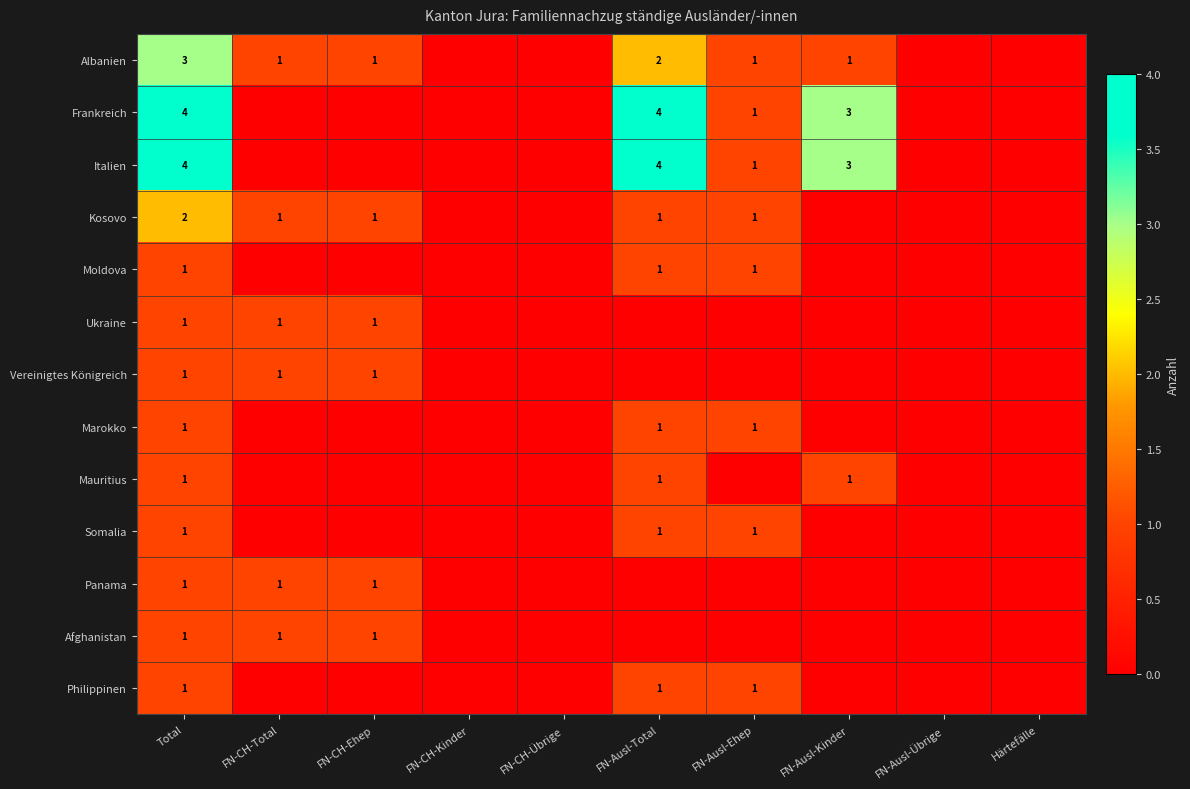

Is the value of Italien at Total greater than the value of Mauritius at FN-Ausl-Total?

Yes